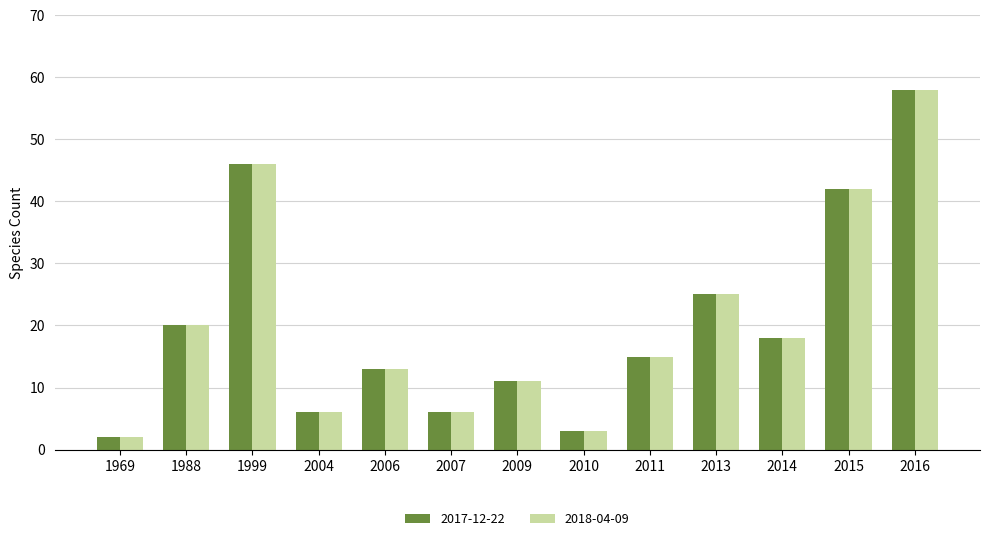

The value of 2017-12-22 at 2014 is 32. True or false?

False